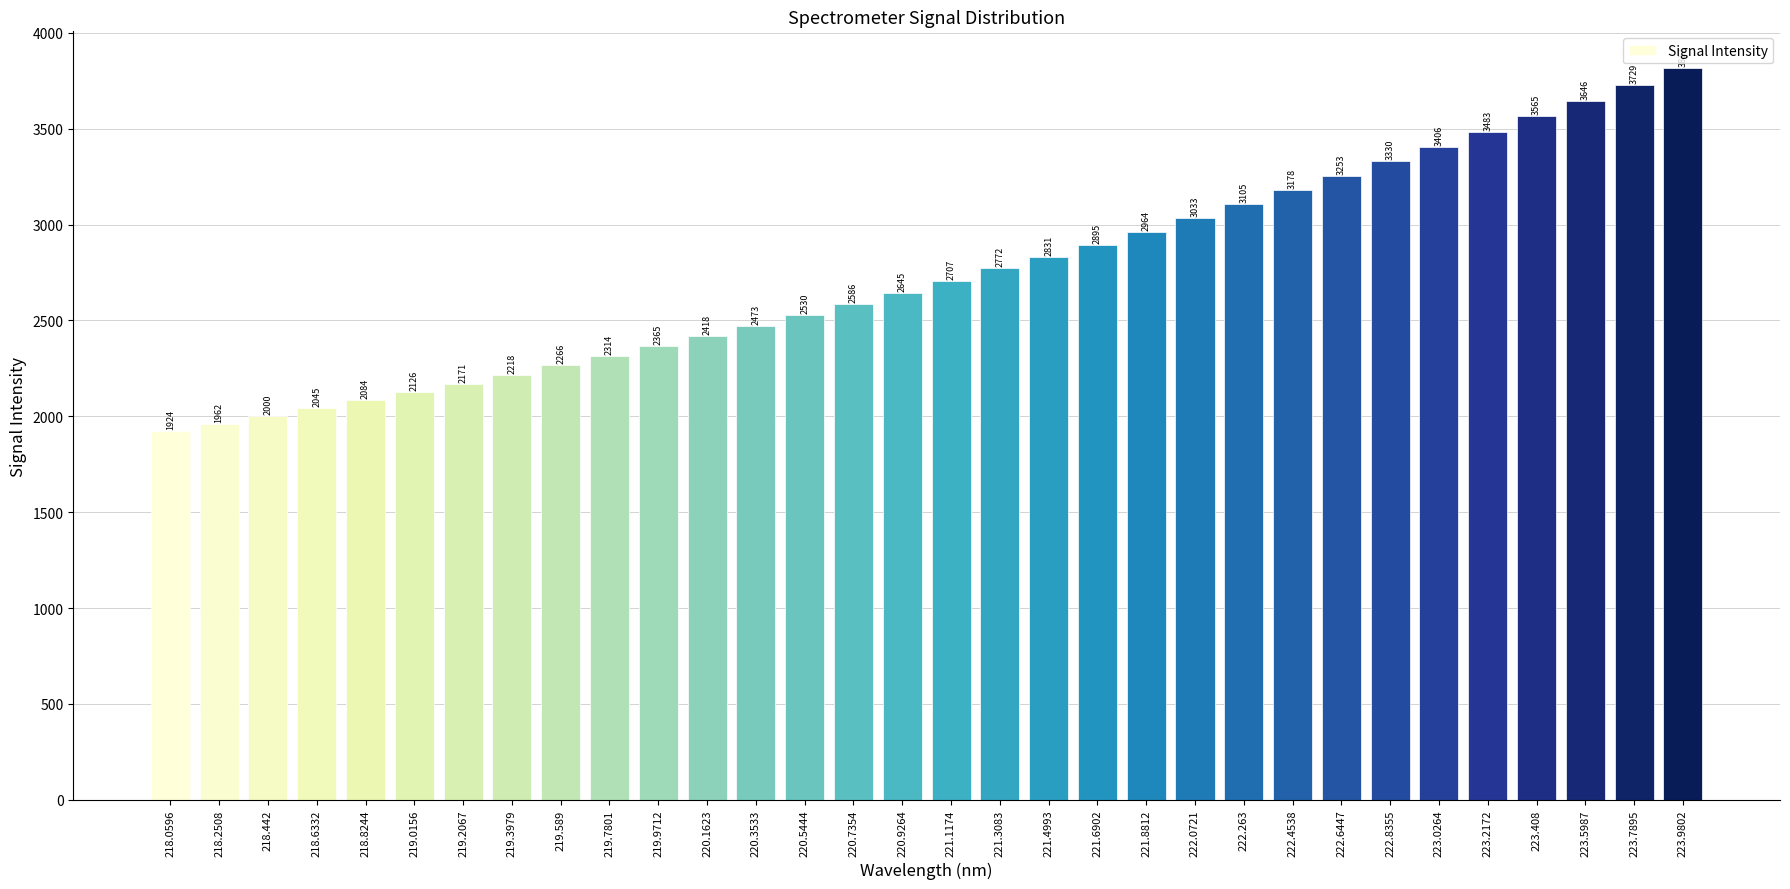

What is the label of the 2nd bar from the left?

218.2508